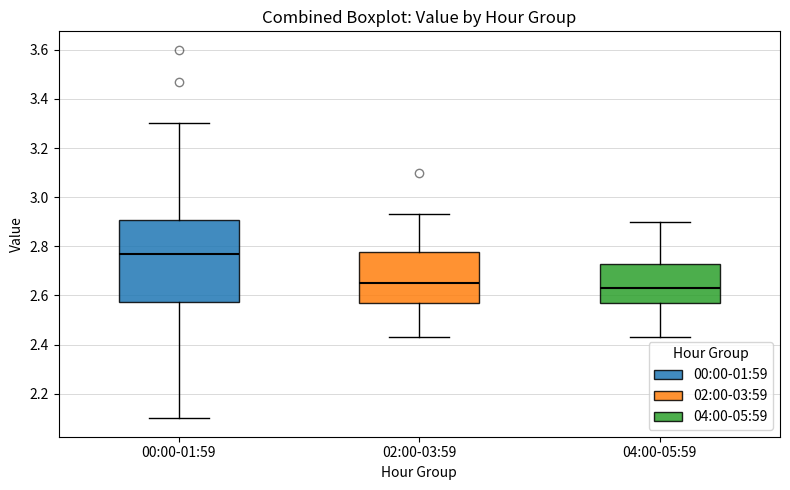

Where does the lower whisker of the box for 04:00-05:59 end on the y-axis? The values are not printed on the chart, so give them approximately, as read against the axis.

2.44